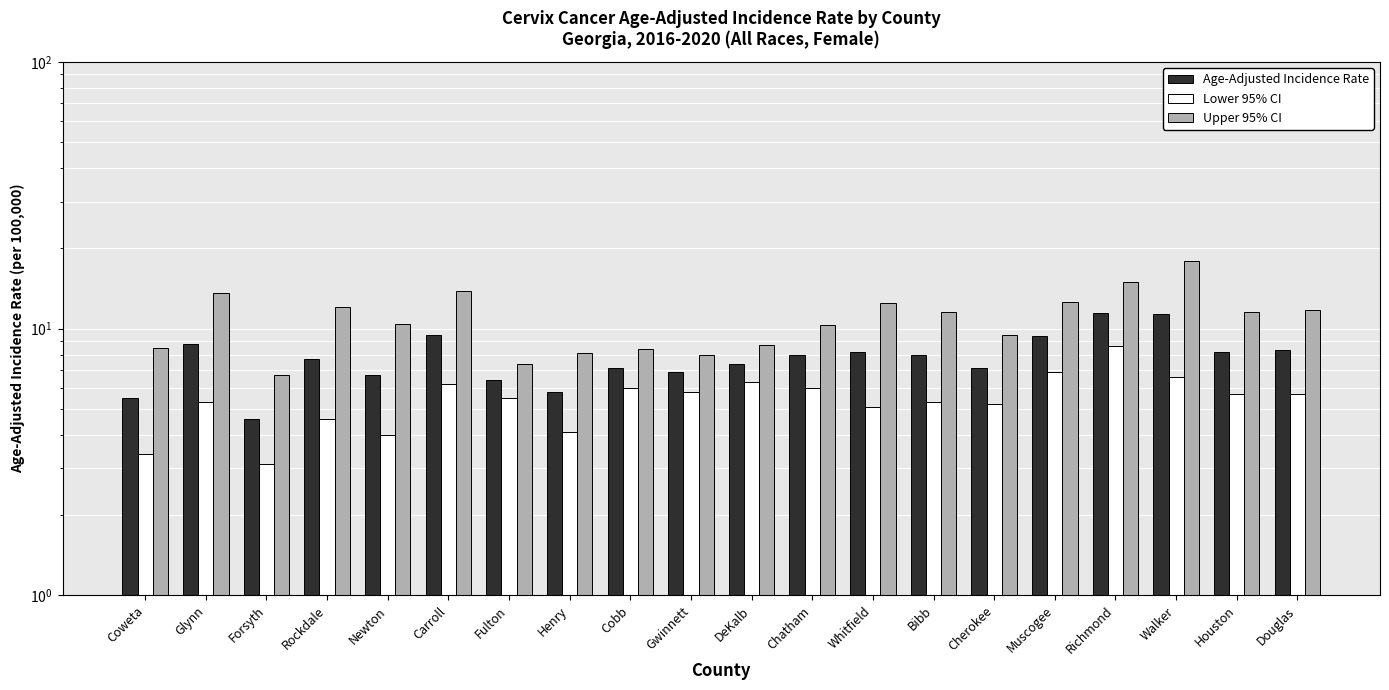

The Upper 95% CI series shows 8.0 at Gwinnett. True or false?

True